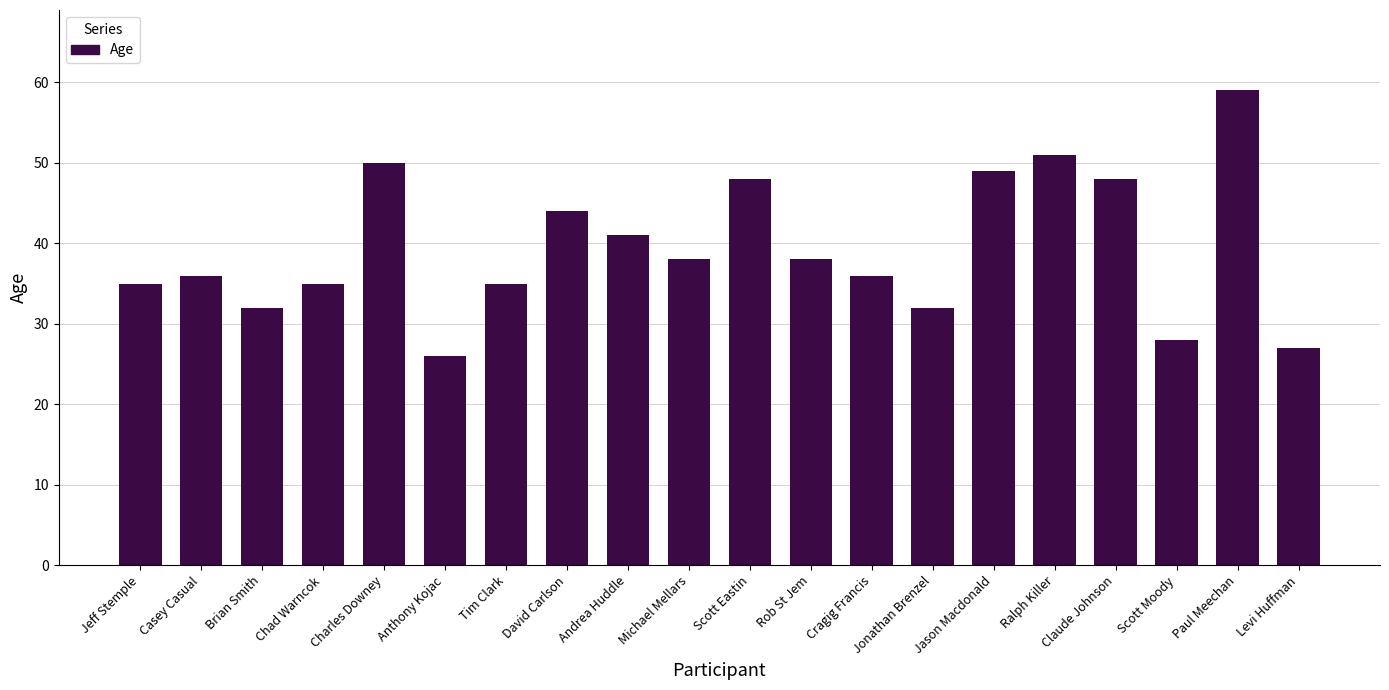

The chart shows a value of 47 at Levi Huffman. True or false?

False